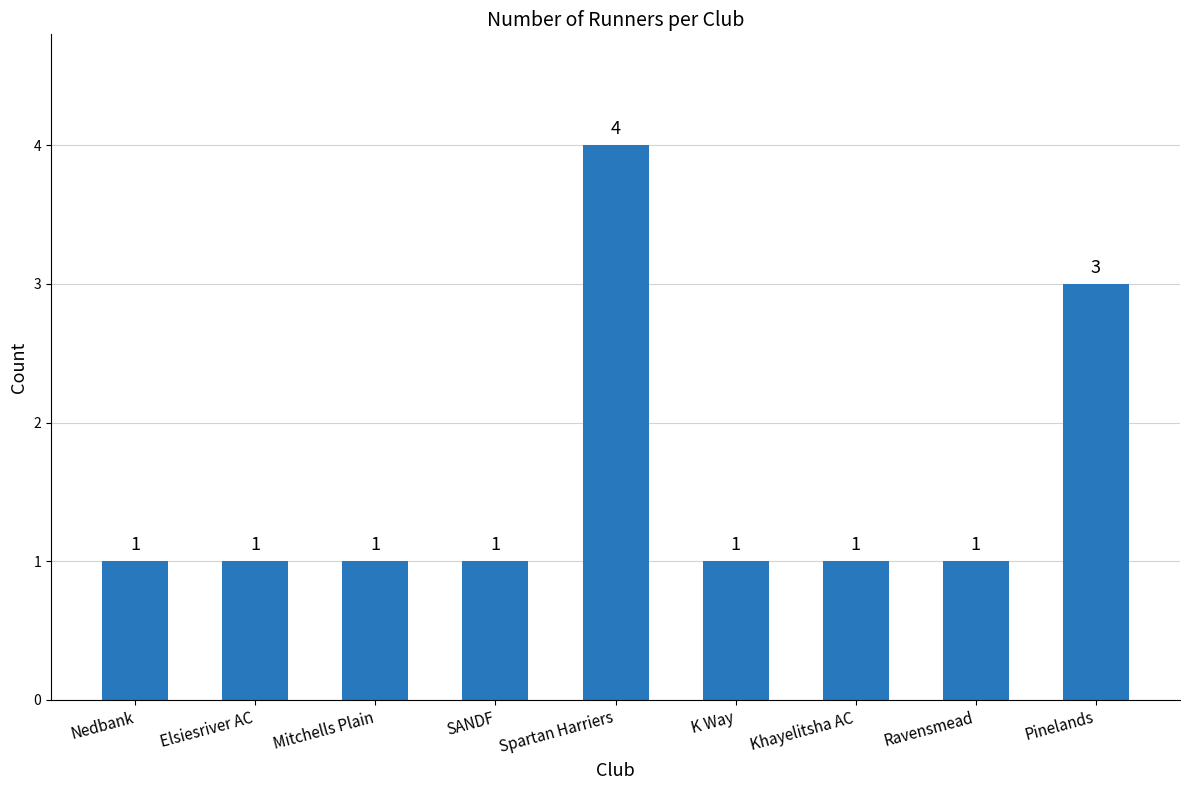

What position from the left is Khayelitsha AC?

7